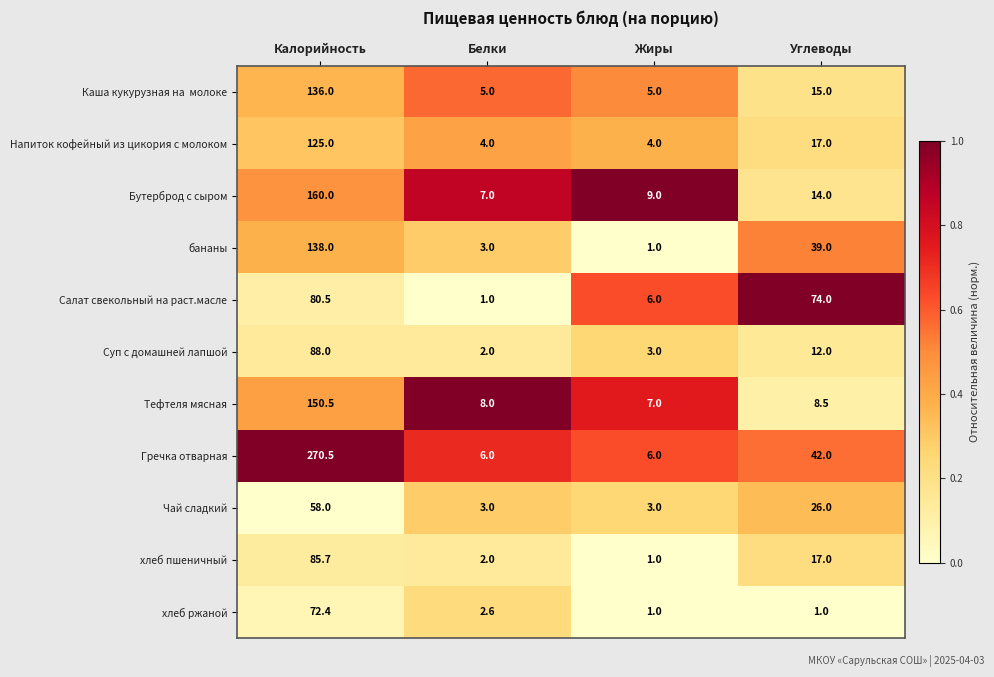

What value does the Бутерброд с сыром series have at Углеводы?

14.0